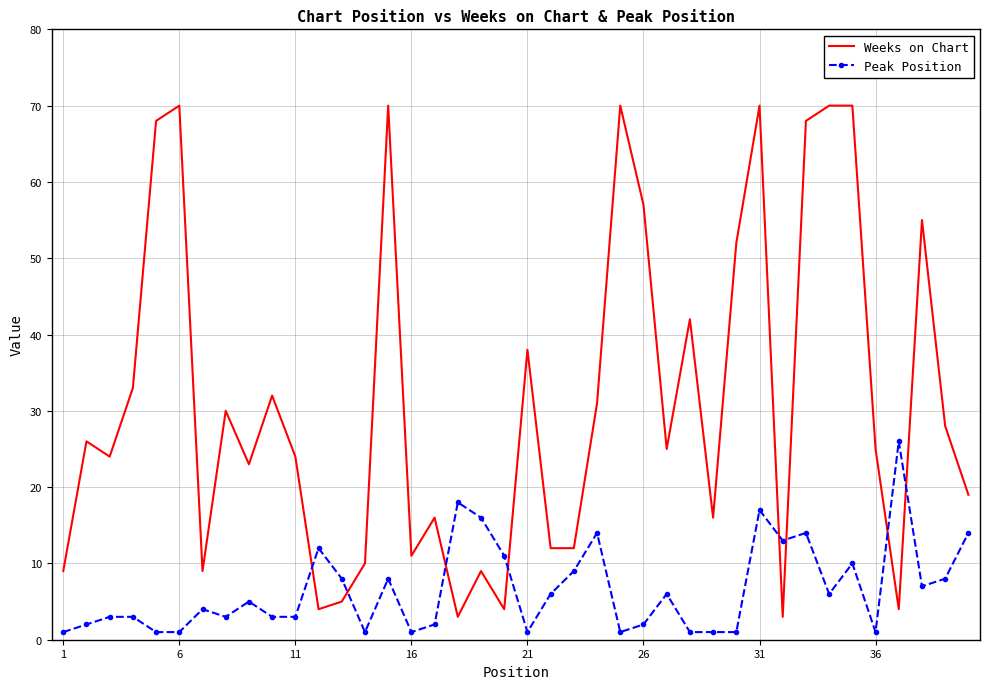

What is the lowest value of the Weeks on Chart series?

3